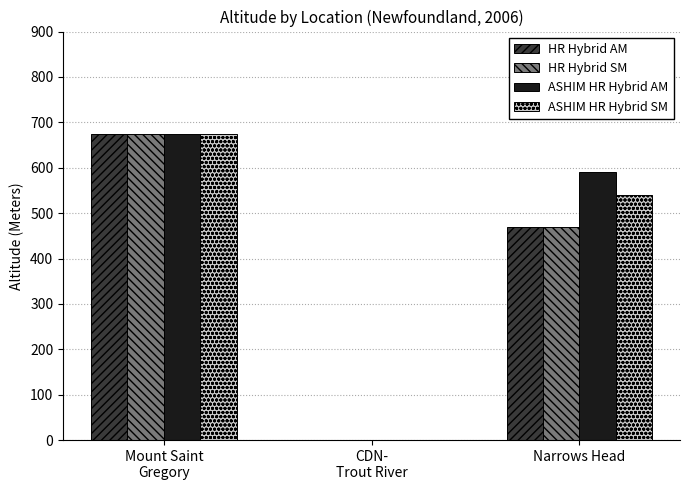

What is the sum of all HR Hybrid AM values?

1144